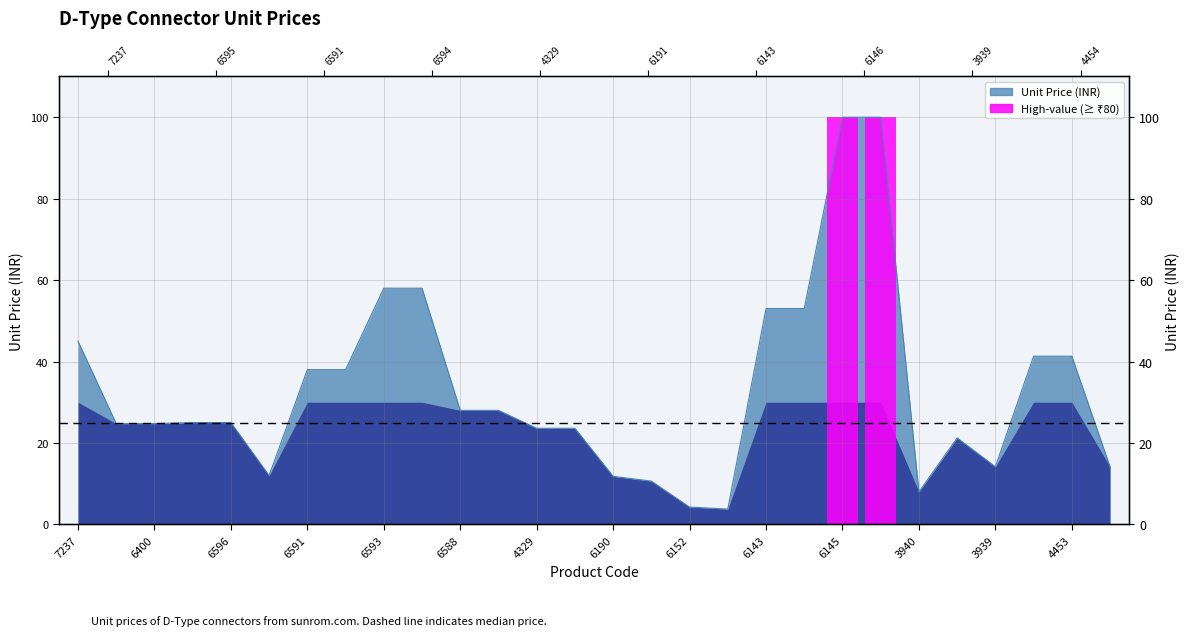

What is the average value?

33.2